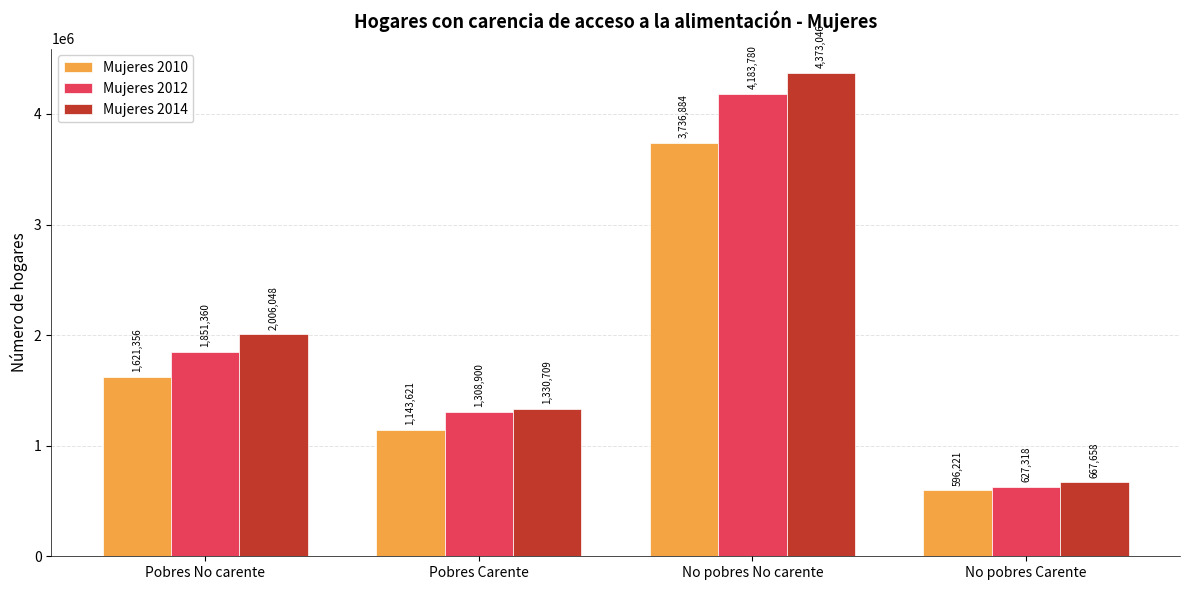

True or false: Mujeres 2010 has a value of 596221 at No pobres Carente.

True